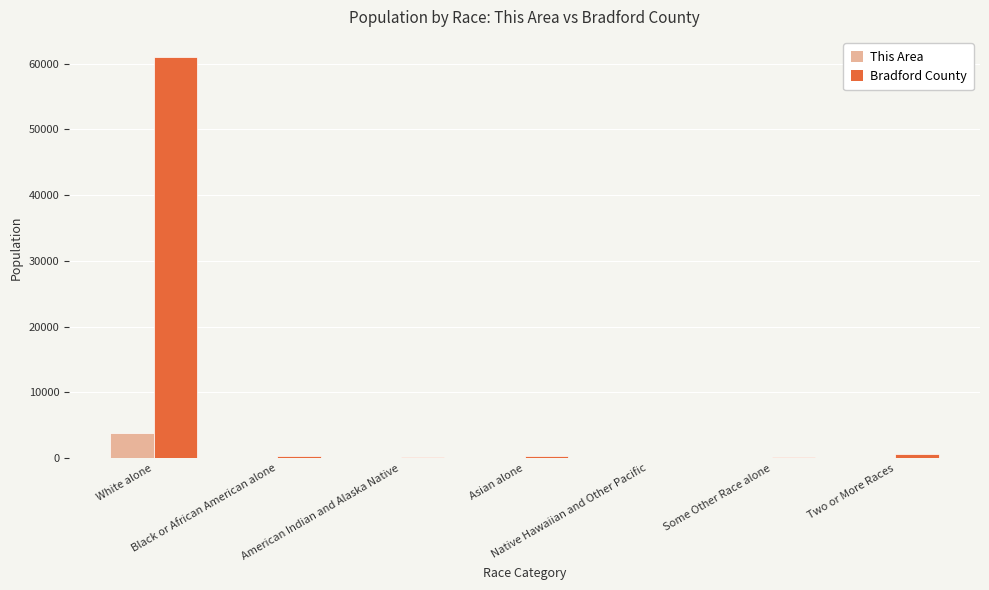

Which series has the largest total across all categories?

Bradford County